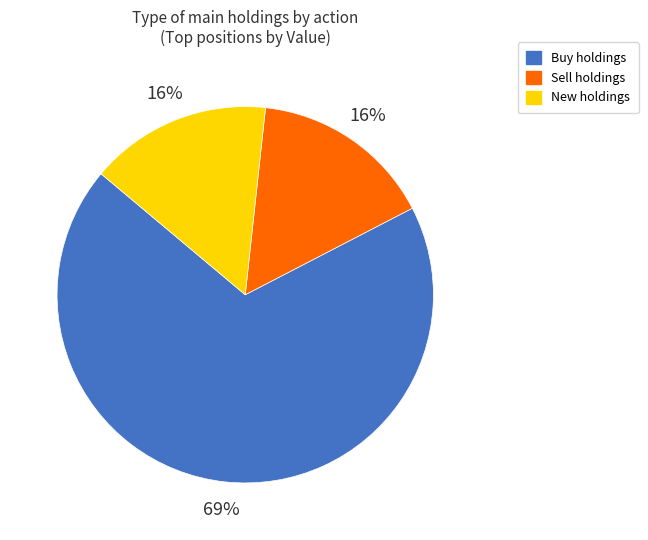

To the nearest percent, what is the average slice percentage?

33%